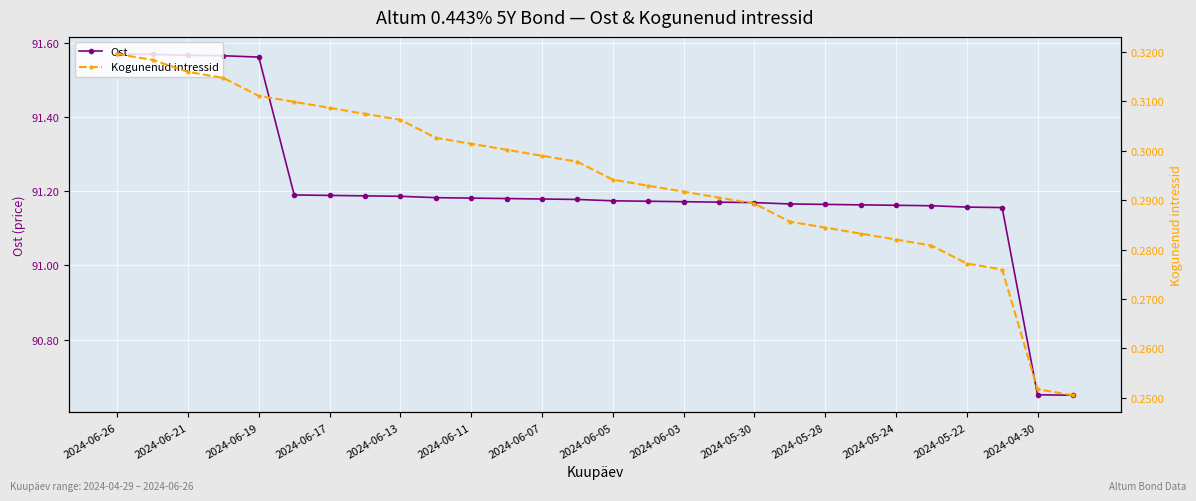

How many Ost values are between 91 and 92?

26